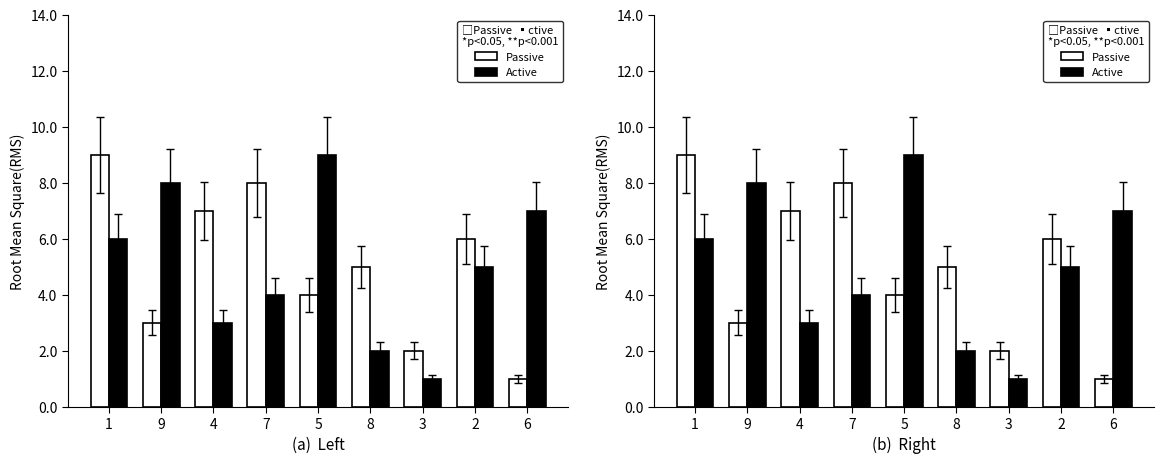

Which series changed the most between 7 and 2?

Passive